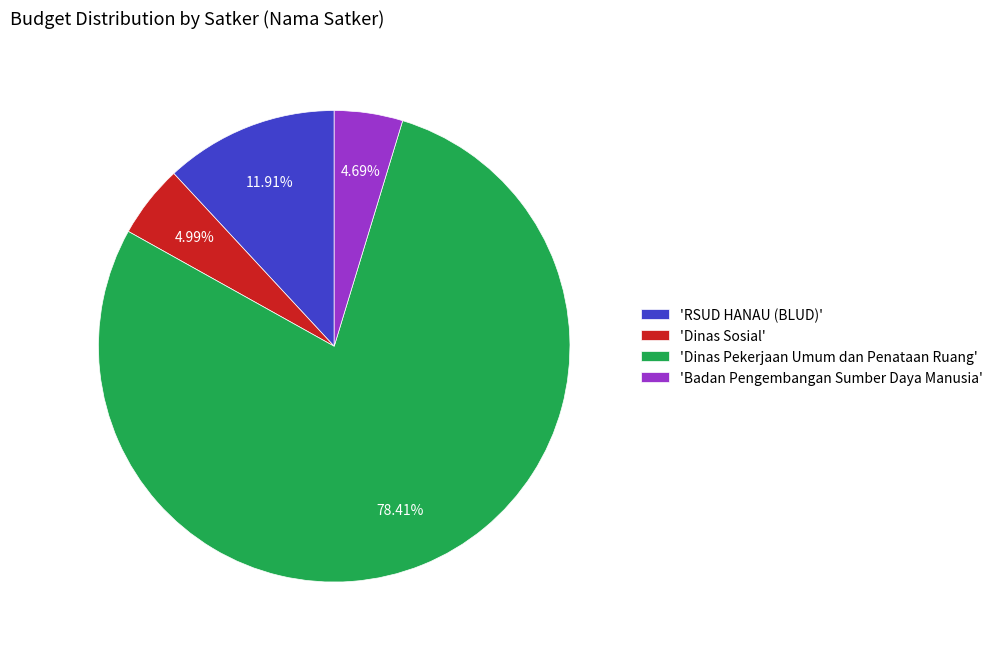

What is the largest slice in the pie chart?

'Dinas Pekerjaan Umum dan Penataan Ruang'